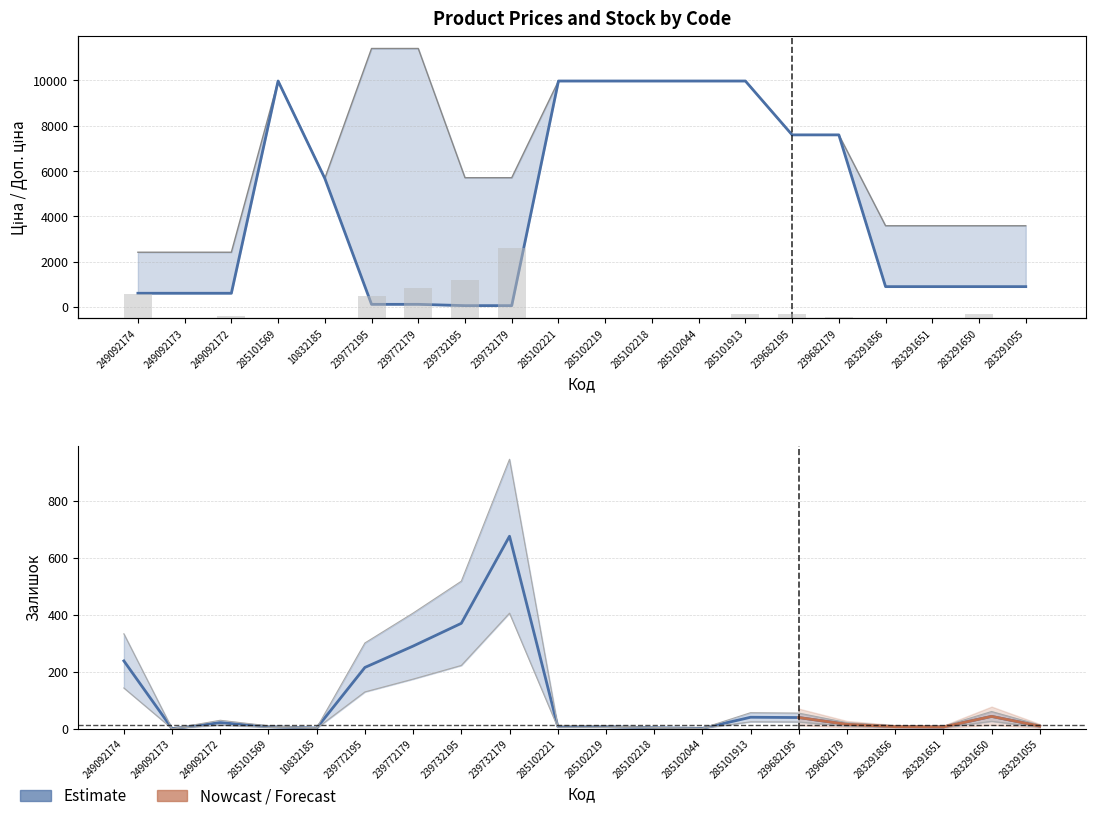

What is the label of the 12th bar from the left?

285102218